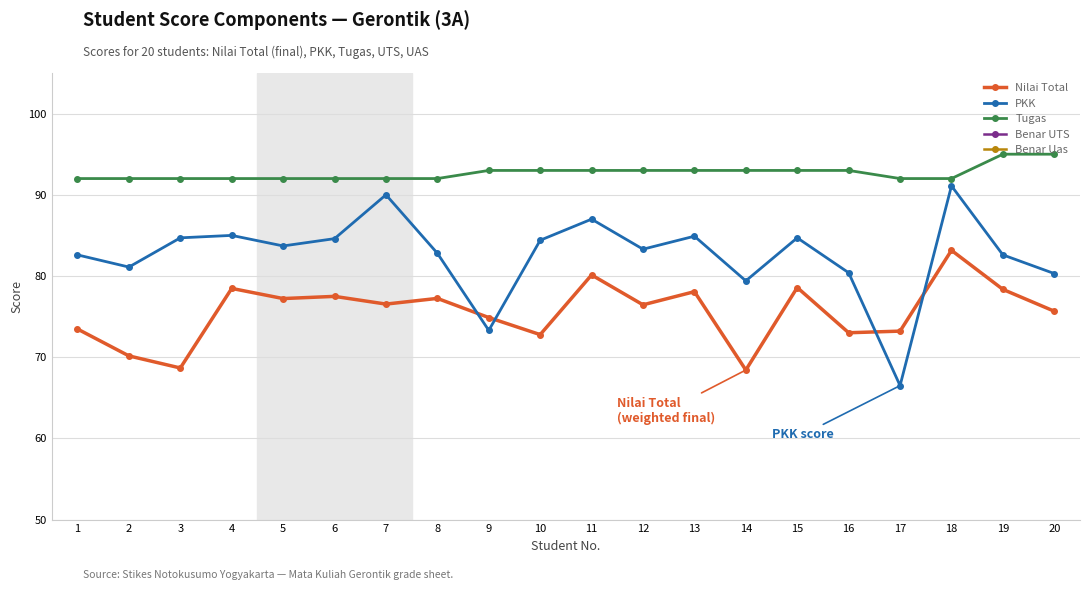

At which category is the sum across all series the highest?

18